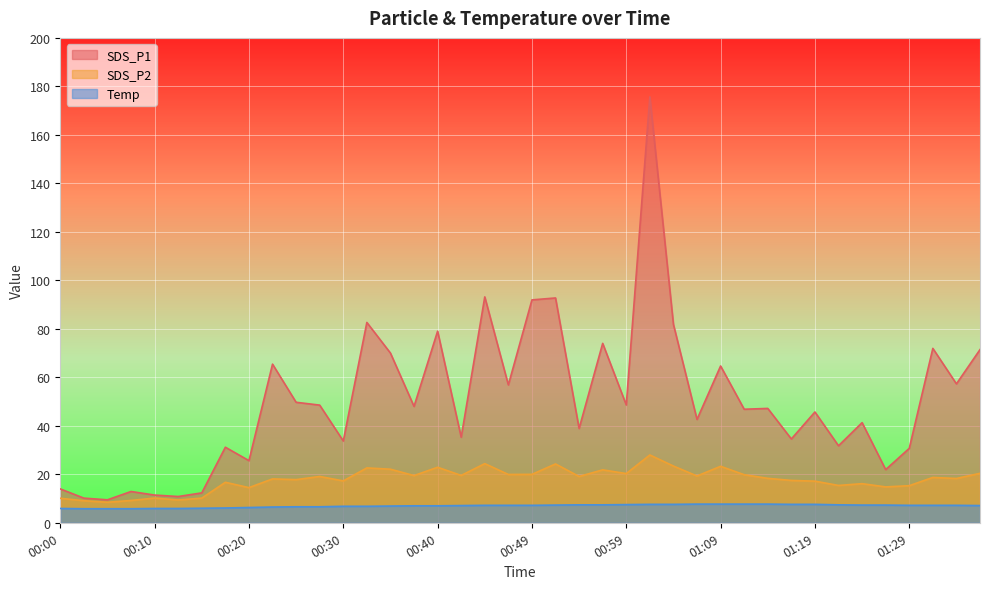

What is the highest value of the Temp series?

7.7